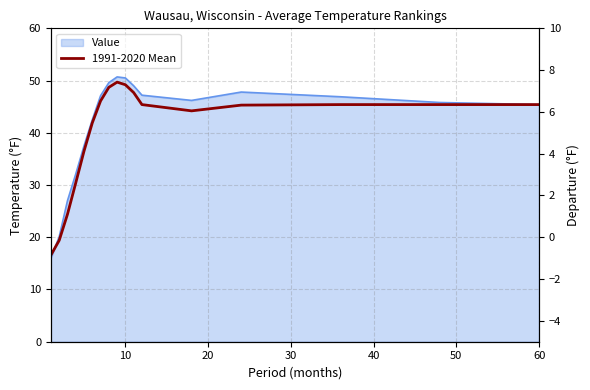

What is the average value?

40.1